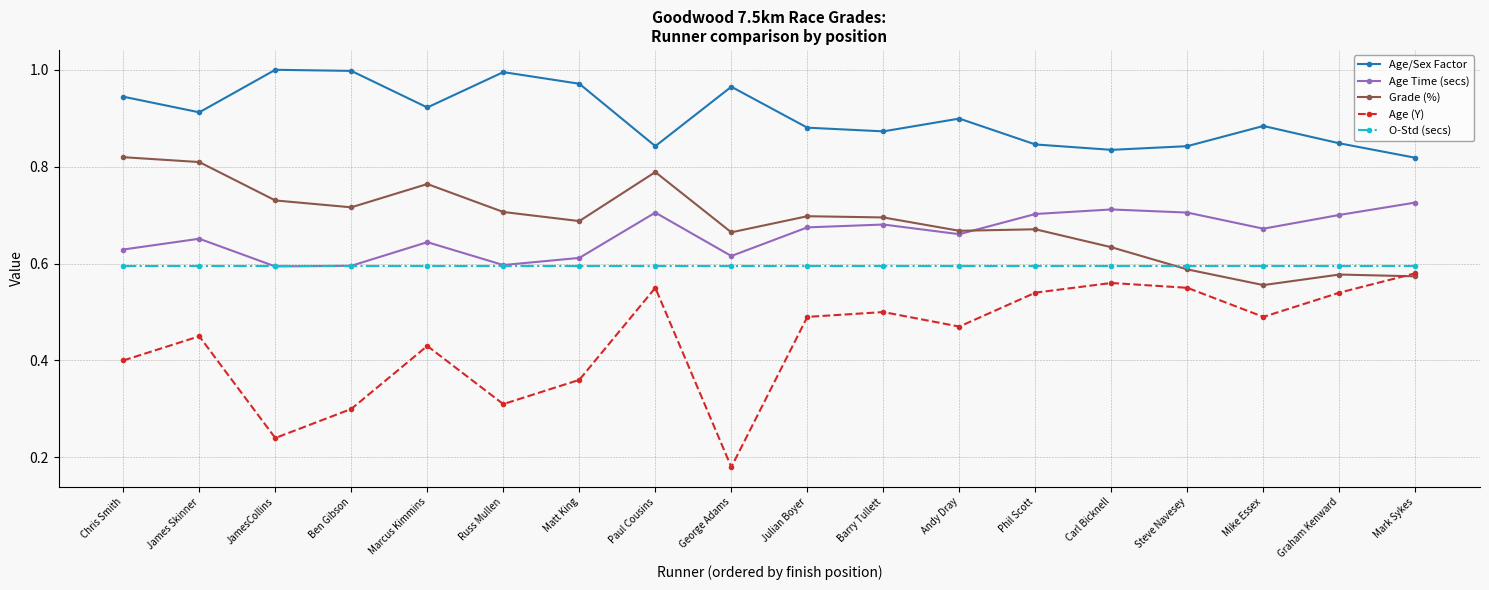

Which category has the highest value in the Age (Y) series?

Mark Sykes